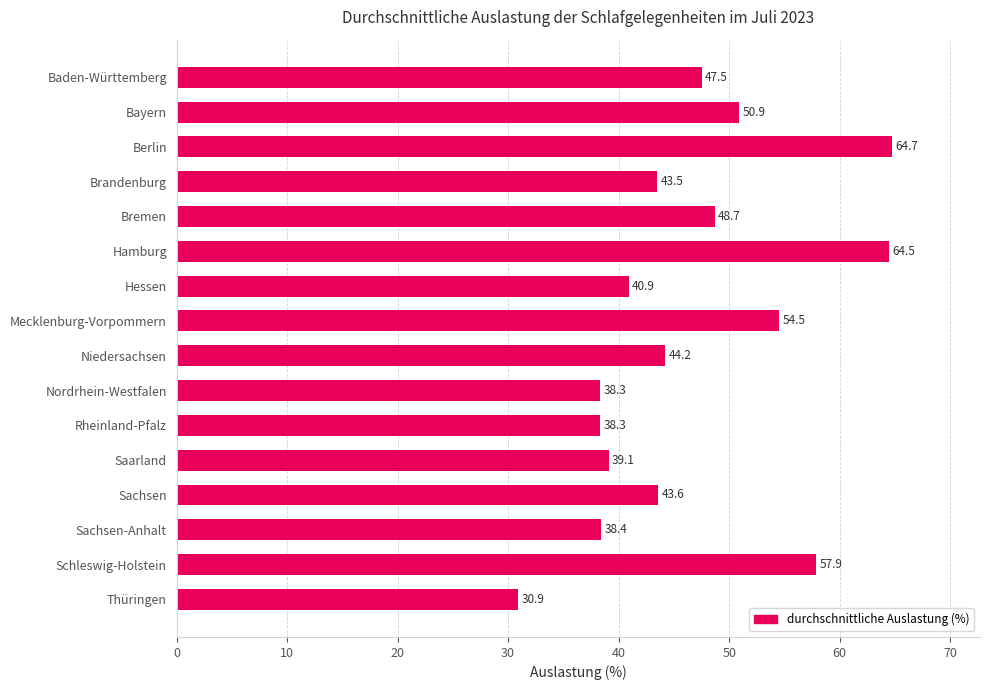

Read the value at Thüringen.

30.9